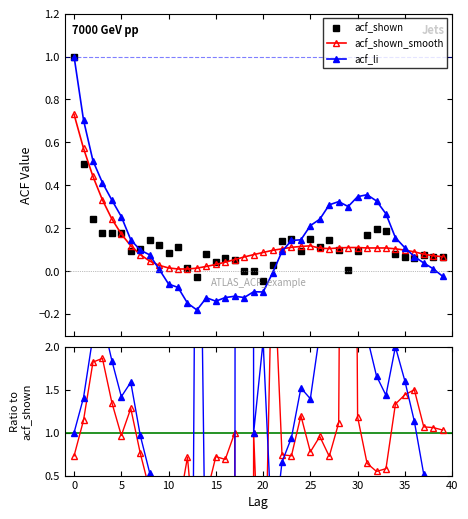

Is it true that acf_shown_smooth equals 0.1 at 25?

True